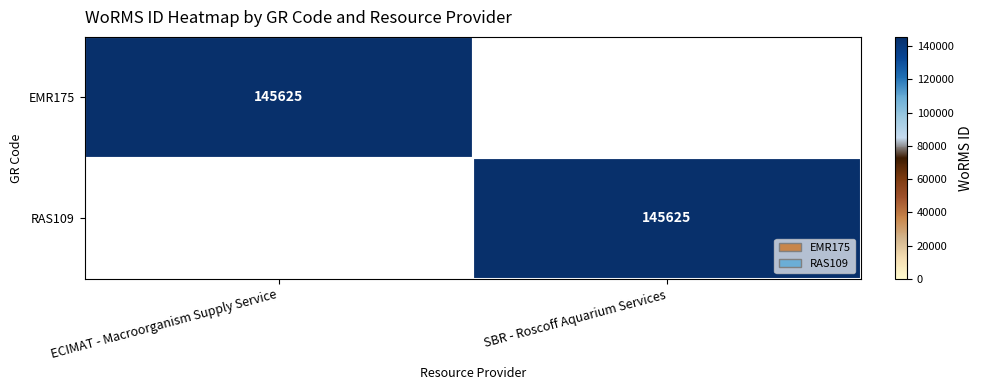

Is it true that EMR175 equals 145625 at ECIMAT - Macroorganism Supply Service?

True